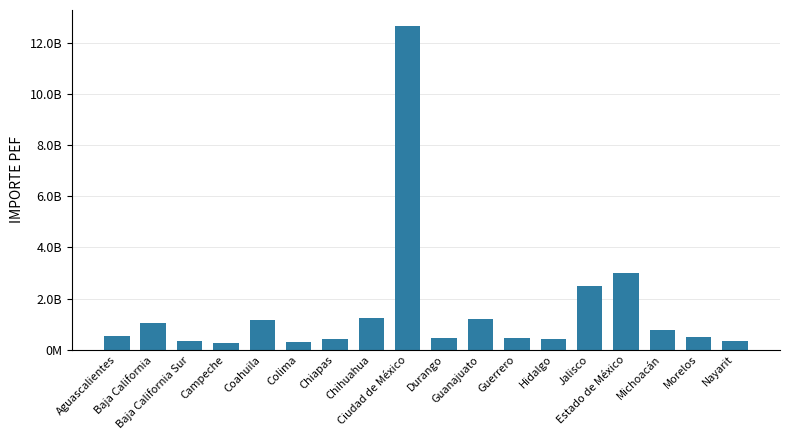

Rank the categories by value from lowest to highest.

Campeche, Colima, Nayarit, Baja California Sur, Chiapas, Hidalgo, Guerrero, Durango, Morelos, Aguascalientes, Michoacán, Baja California, Coahuila, Guanajuato, Chihuahua, Jalisco, Estado de México, Ciudad de México